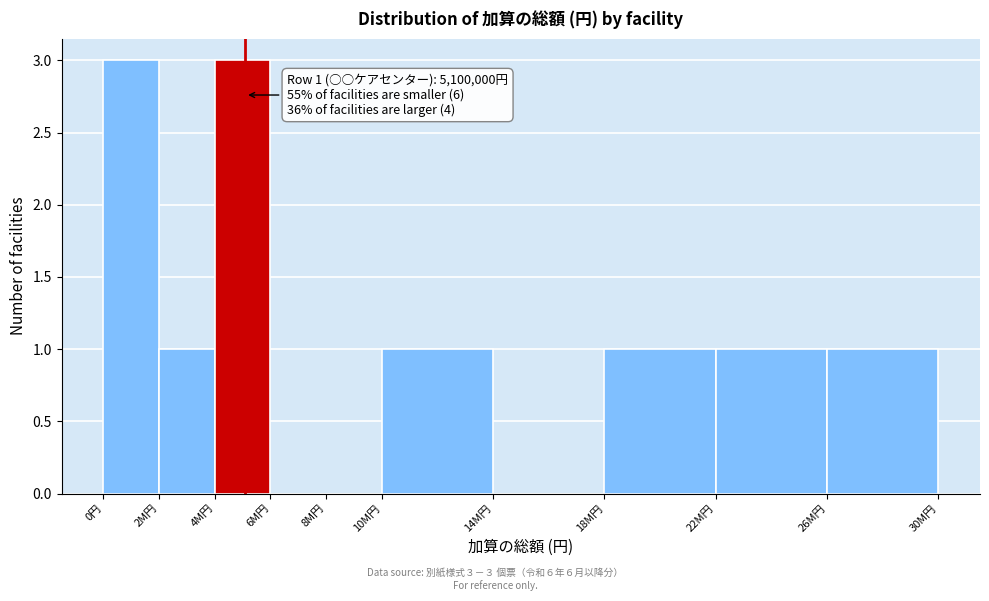

Reading left to right, list all the values displayed in this chart.

0円=3	2M円=1	4M円=3	6M円=0	8M円=0	10M円=1	14M円=0	18M円=1	22M円=1	26M円=1